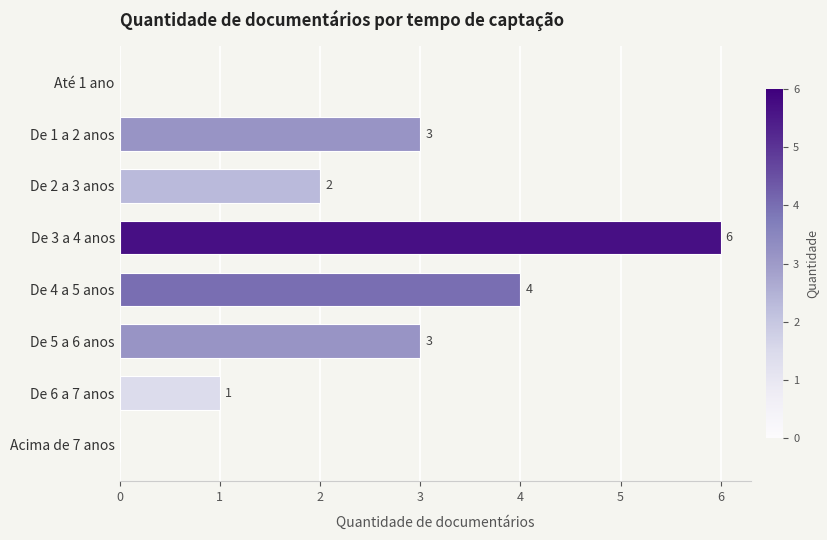

Which has a higher value, Até 1 ano or De 3 a 4 anos?

De 3 a 4 anos